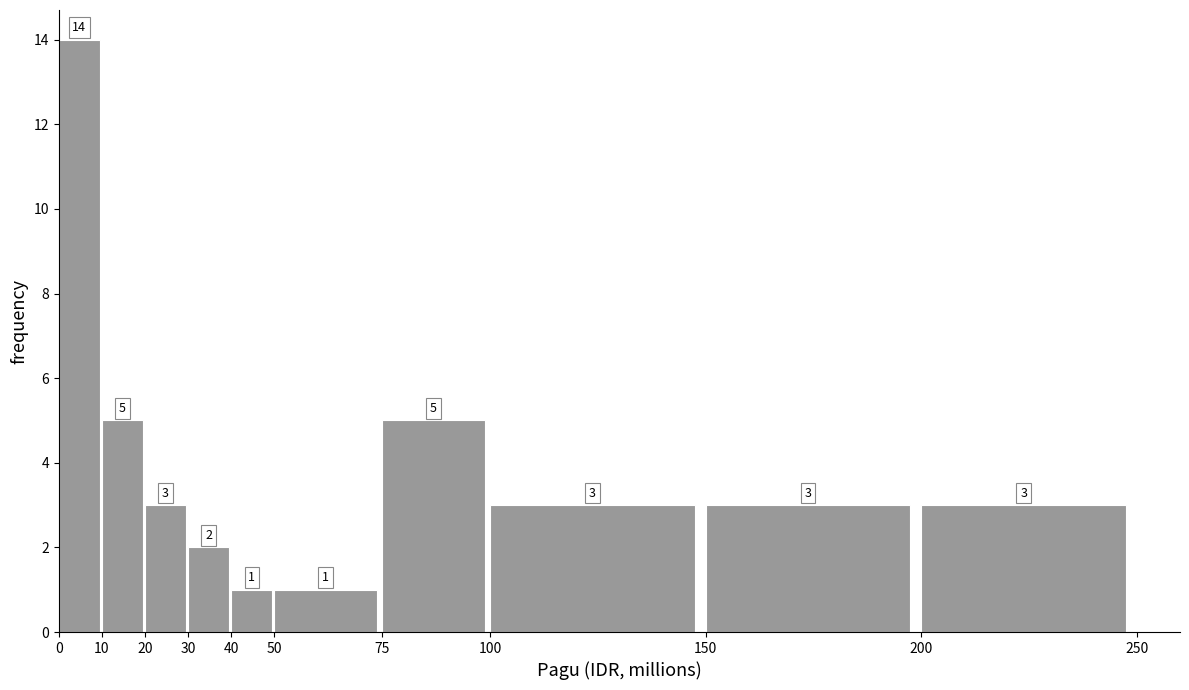

Reading right to left, transcribe all the data shown in this chart.

200=3	150=3	100=3	75=5	50=1	40=1	30=2	20=3	10=5	0=14